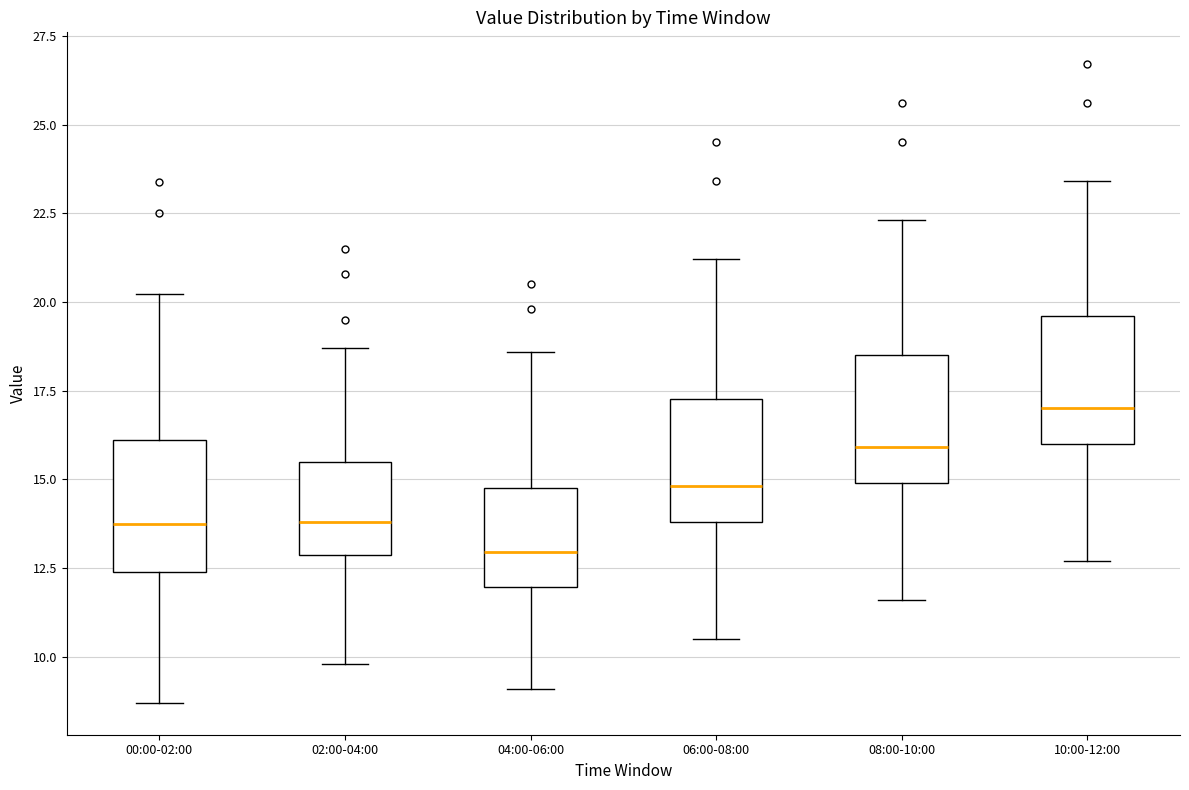

Reading left to right, transcribe this box plot: for each box, give where its median line is, the range the box spans, and where its two whiskers end, as read against the y-axis. The values are not printed on the chart, so give them approximately, as read against the axis.

00:00-02:00: median 13.5, box 12.5 to 16.0, whiskers 8.5 to 20.0
02:00-04:00: median 14.0, box 13.0 to 15.5, whiskers 10.0 to 18.5
04:00-06:00: median 13.0, box 12.0 to 15.0, whiskers 9.0 to 18.5
06:00-08:00: median 15.0, box 14.0 to 17.5, whiskers 10.5 to 21.0
08:00-10:00: median 16.0, box 15.0 to 18.5, whiskers 11.5 to 22.5
10:00-12:00: median 17.0, box 16.0 to 19.5, whiskers 12.5 to 23.5